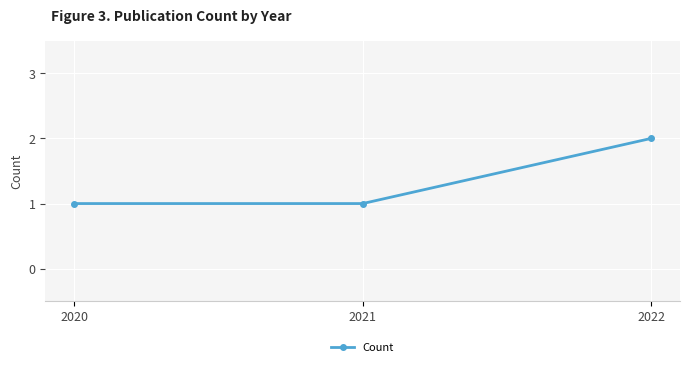

The chart shows a value of 2 at 2022. True or false?

True